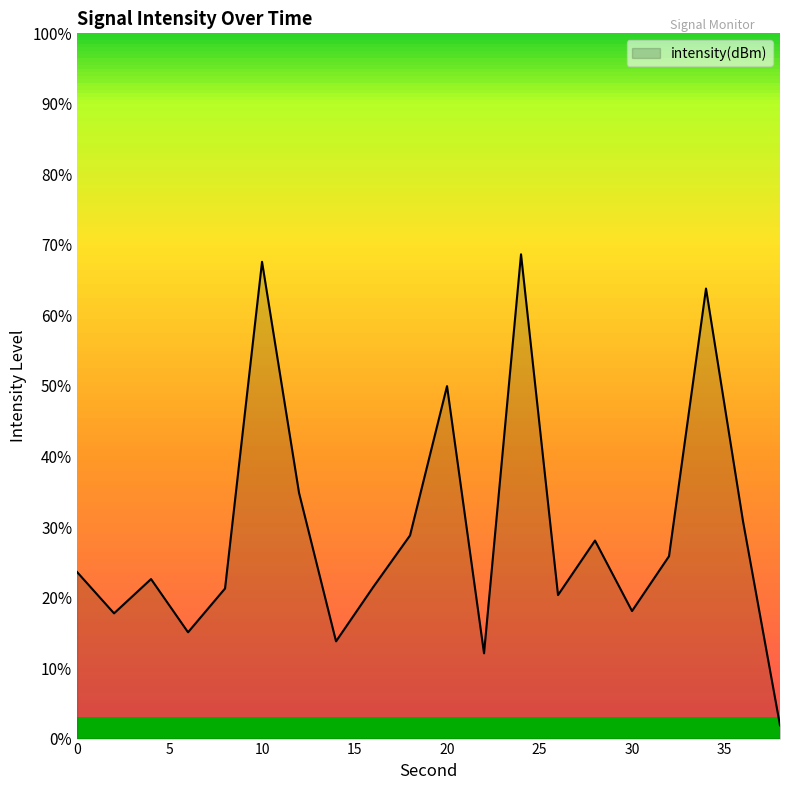

The value at 18 is -115.0. True or false?

True